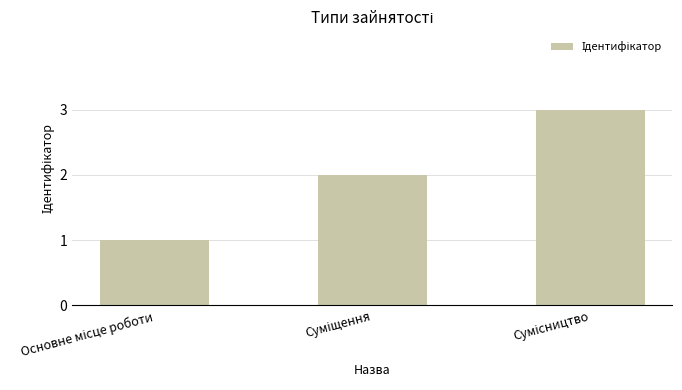

What is the sum of all values?

6